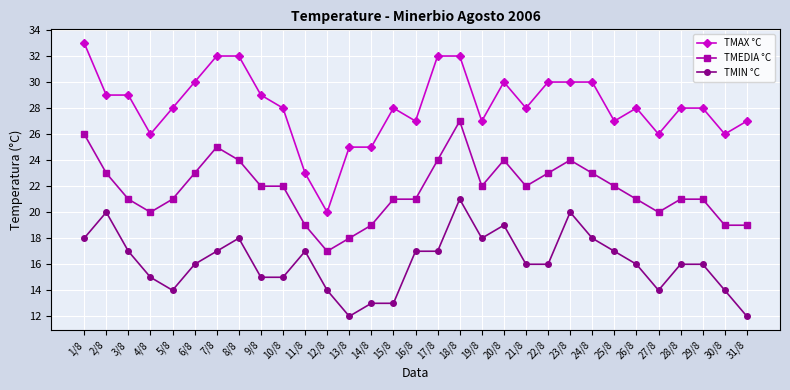

What is the spread (max minus min) of values at 8/8?

14